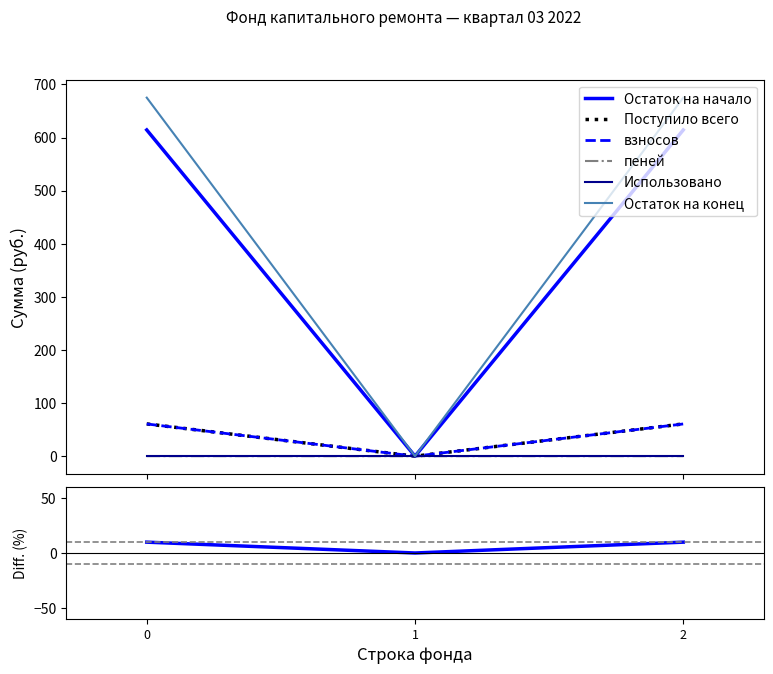

What is the highest value of the Остаток на конец series?

675.1